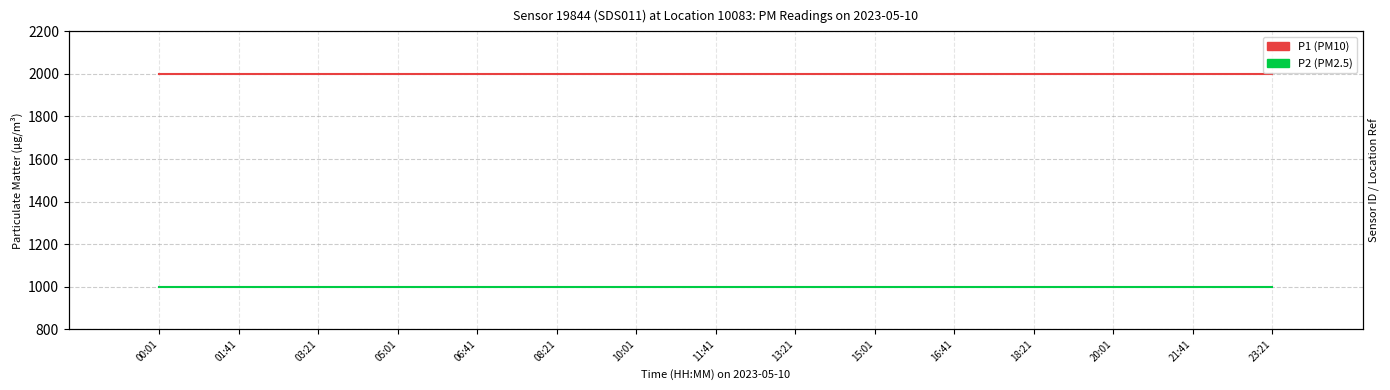

Rank the series by their maximum value, from lowest to highest.

P2, P1